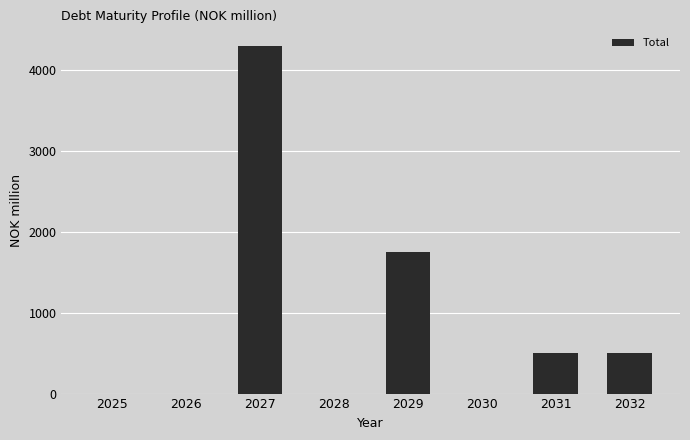

What is the average value?

881